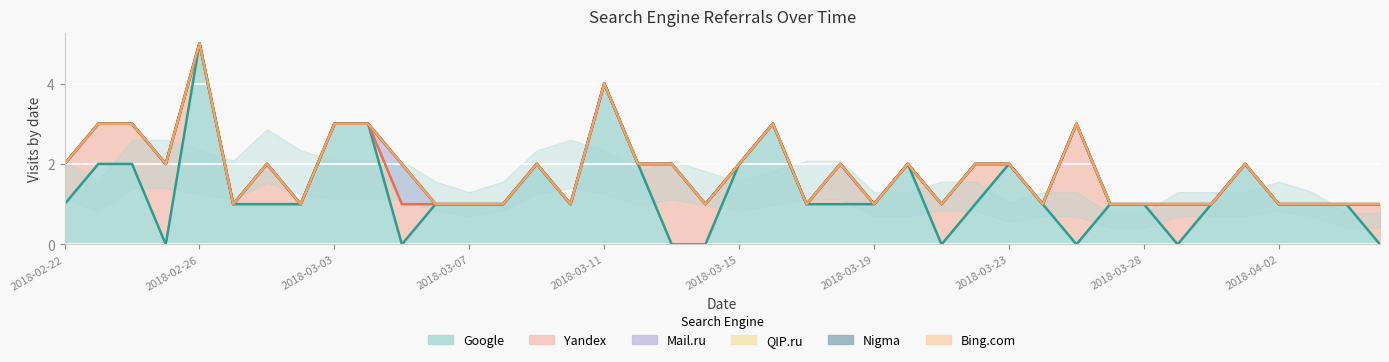

What is the difference between the Google values at 2018-02-27 and 2018-03-25?

1